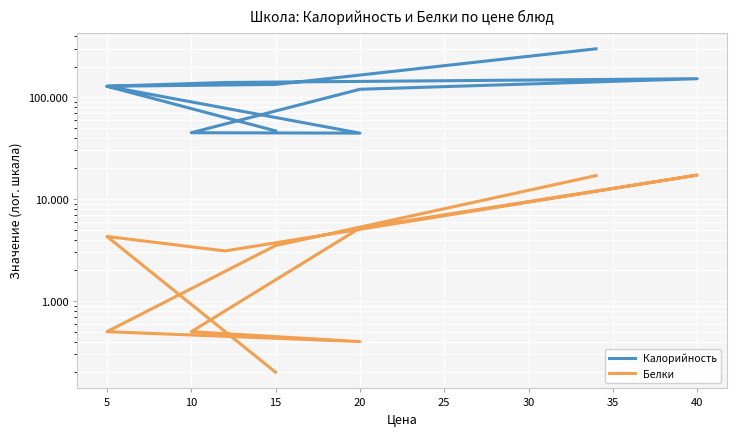

Which series has the largest total across all categories?

Калорийность